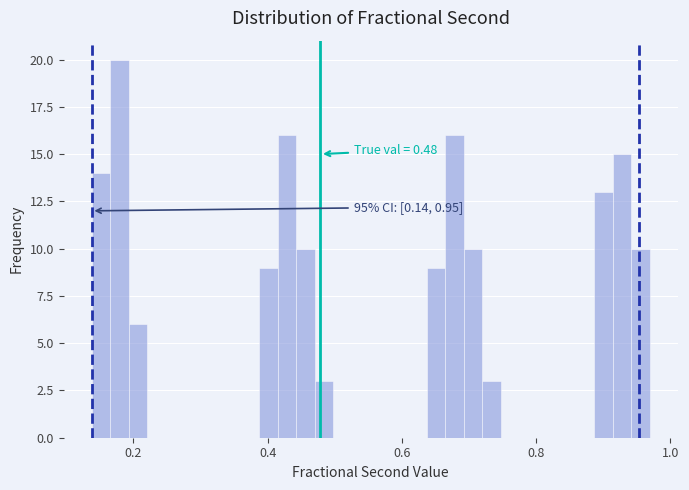

Read against the x-axis, roughly where is the centre of the tallest bar?

0.18